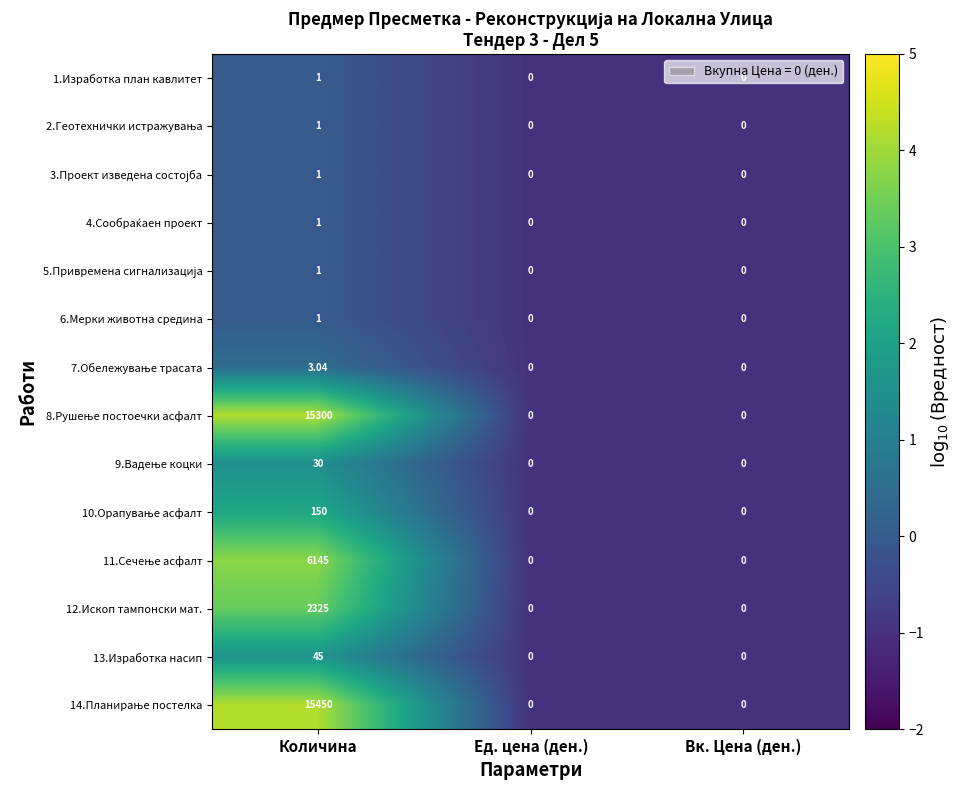

At which category is the sum across all series the highest?

Количина